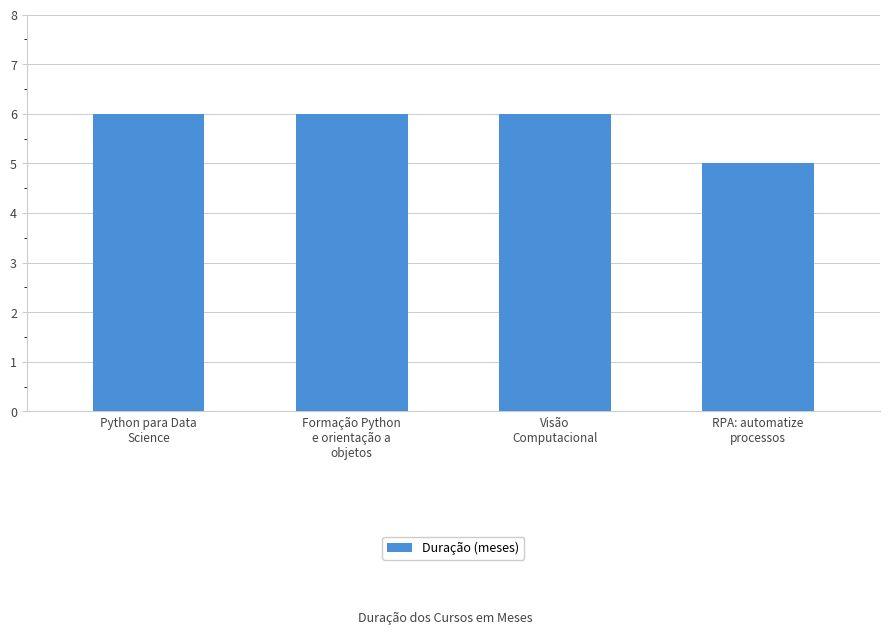

What is the greatest value displayed?

6